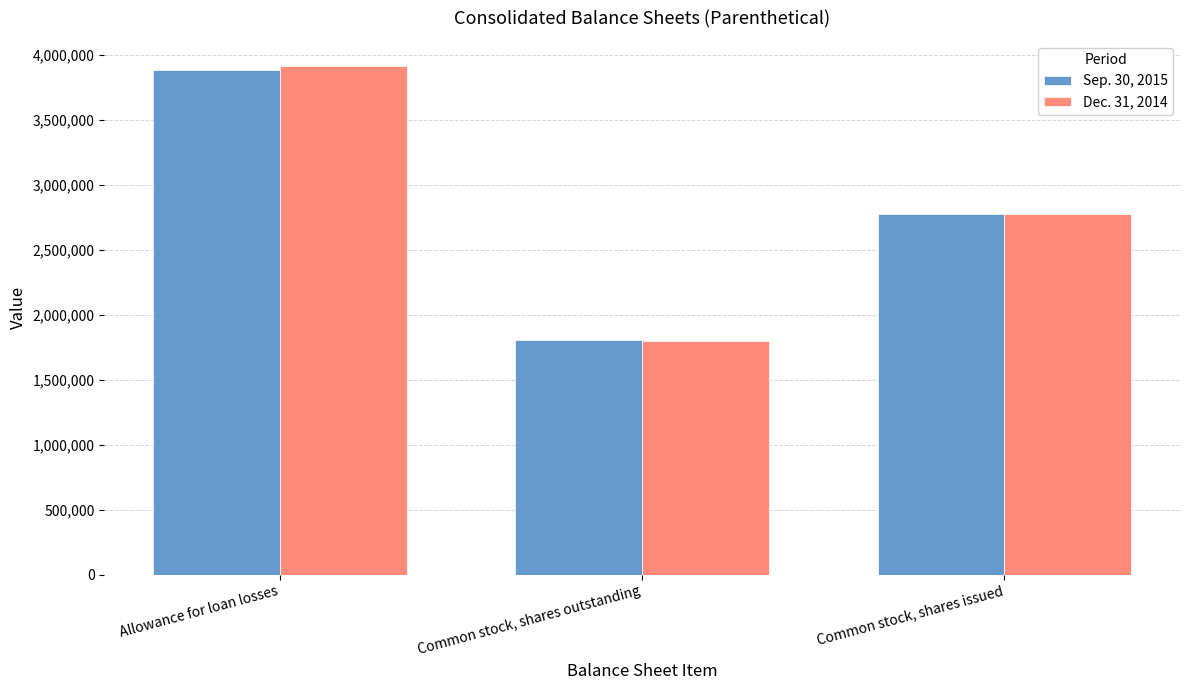

At which category does the chart reach its minimum across all series?

Common stock, shares outstanding